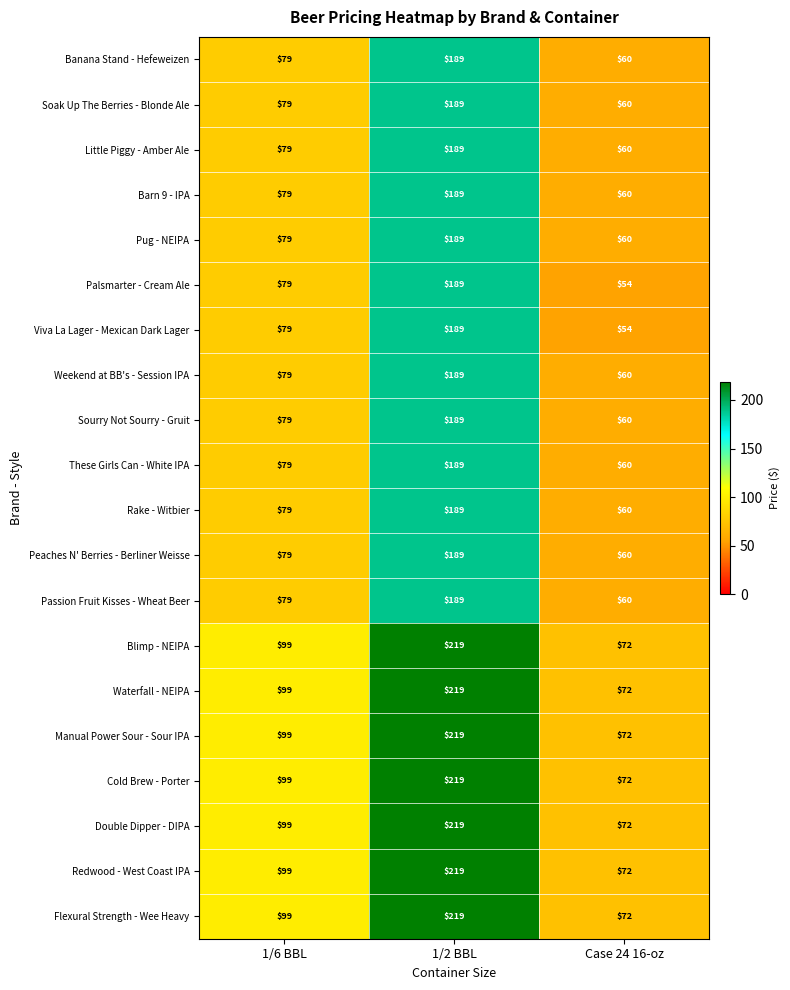

The Passion Fruit Kisses - Wheat Beer series shows 60 at Case 24 16-oz. True or false?

True